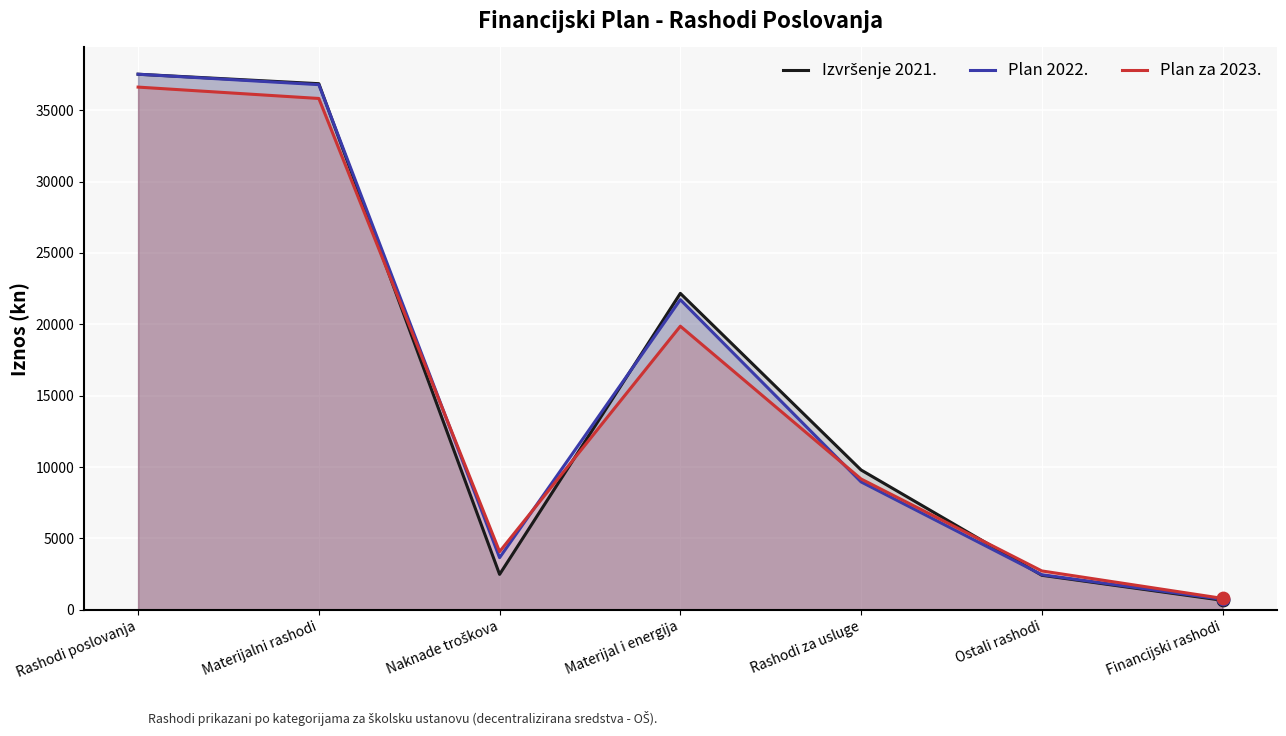

Which series contains the lowest Y value?

Izvršenje 2021.